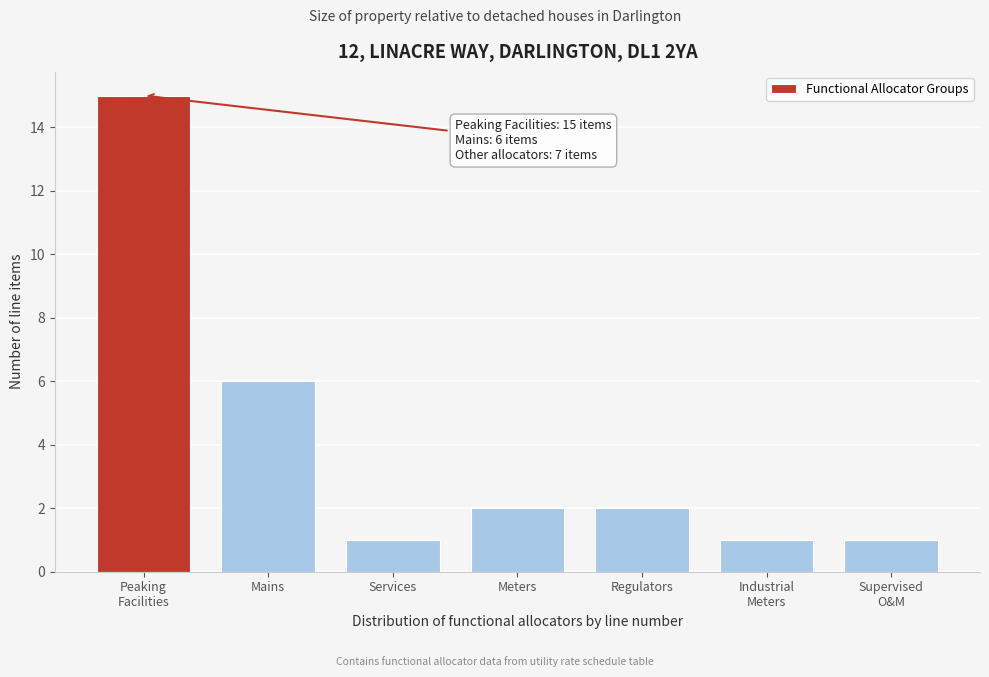

Reading left to right, transcribe all the data shown in this chart.

15	6	1	2	2	1	1